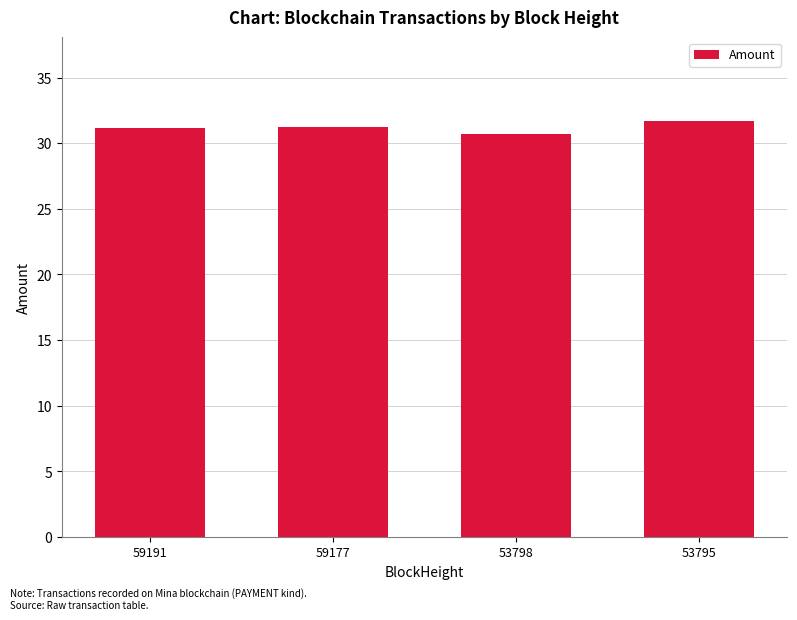

What is the value of the 1st bar from the left?

31.2